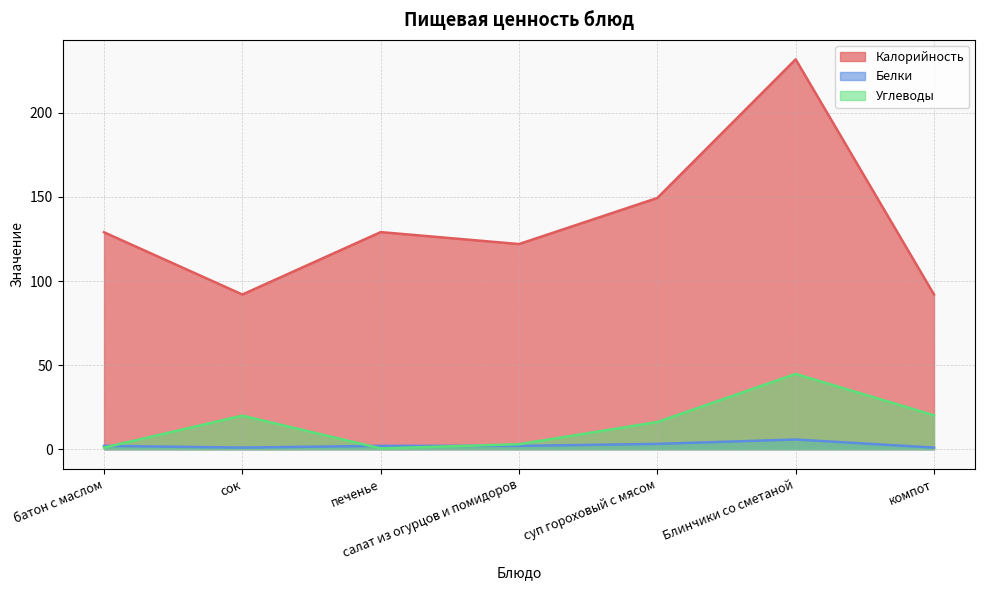

Between сок and батон с маслом, which is larger?

батон с маслом